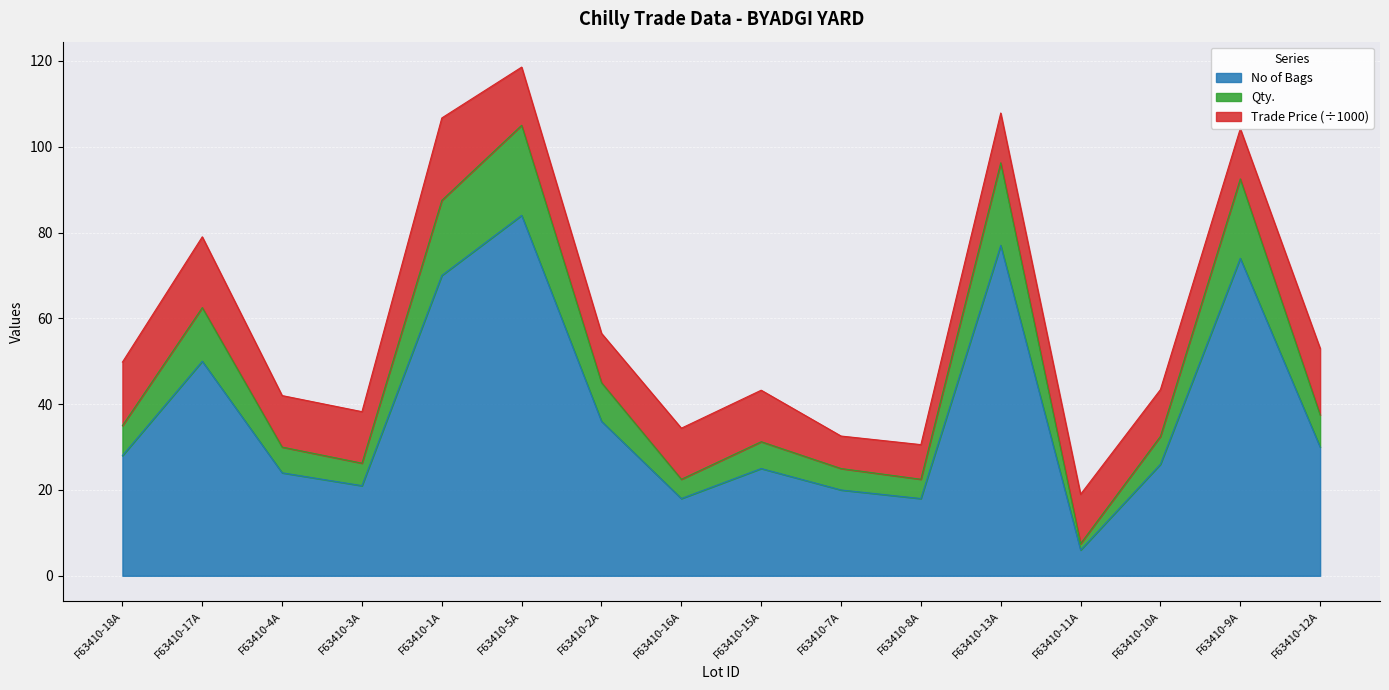

True or false: Qty. and No of Bags cross at least once.

False